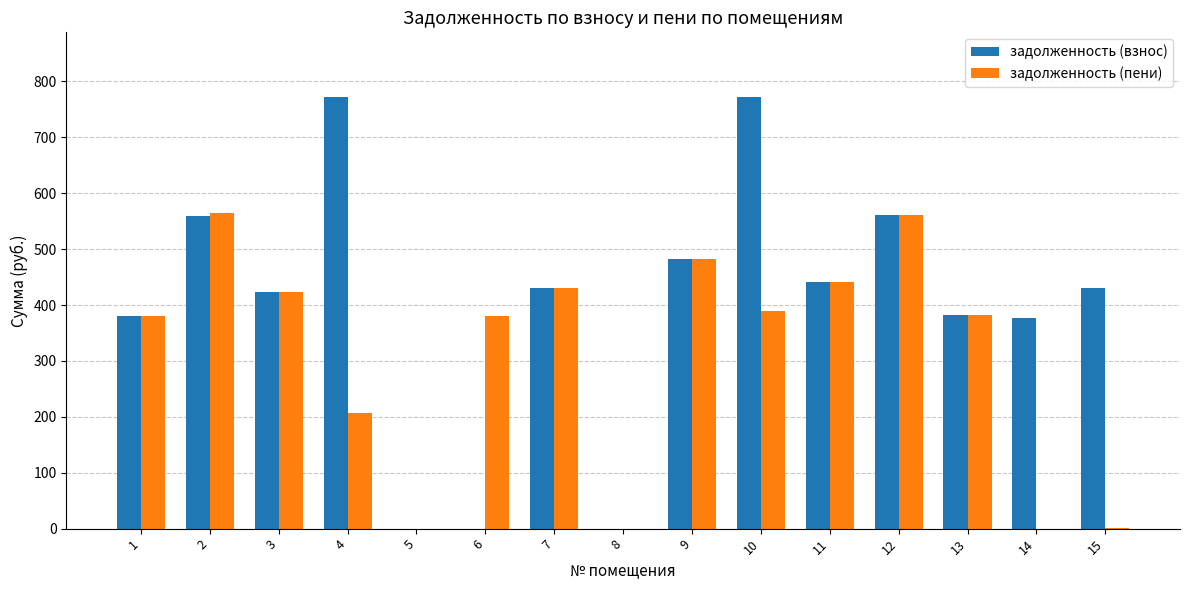

The value of задолженность (пени) at 9 is 862.3. True or false?

False